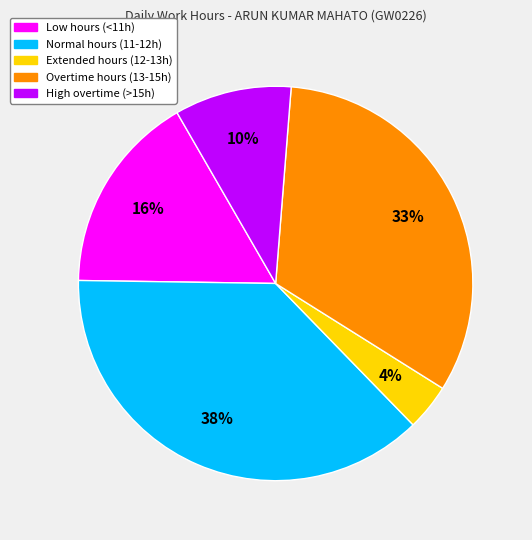

Does any single category account for the majority?

No